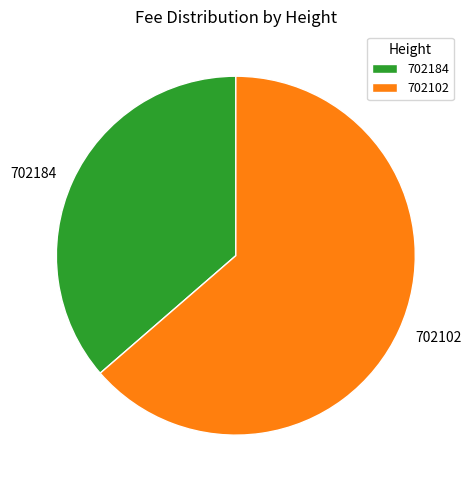

Rank the categories by value from lowest to highest.

702184, 702102